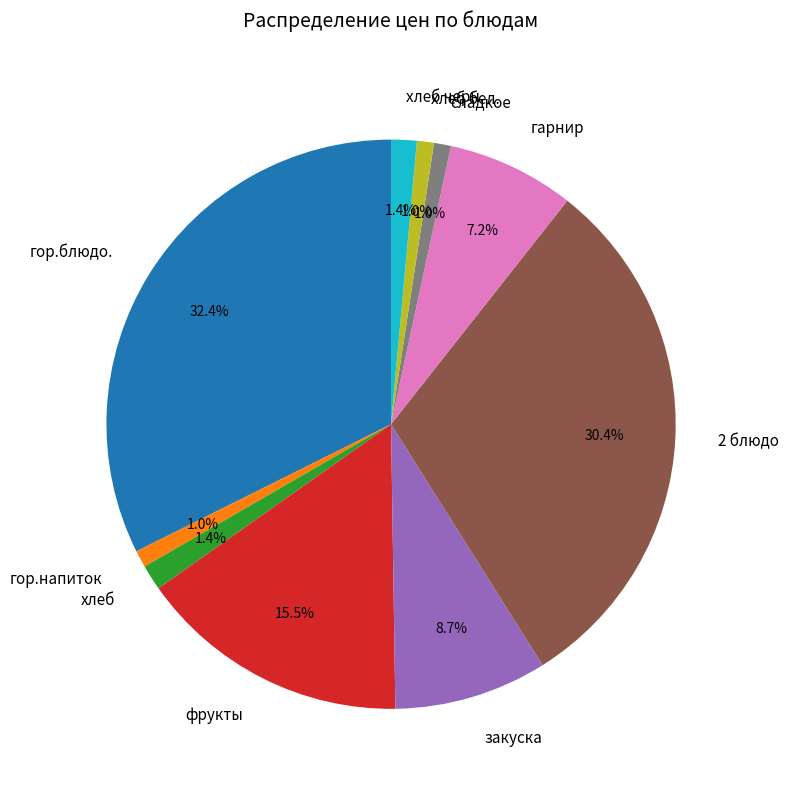

What is the largest slice in the pie chart?

гор.блюдо.